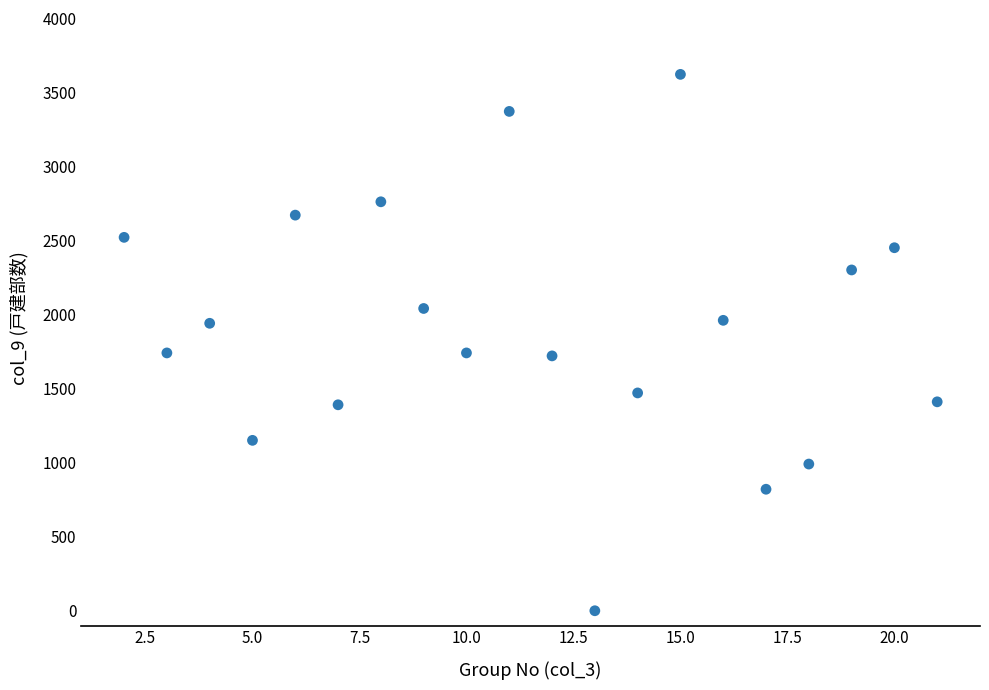

What is the range of Y values (max minus min)?

3620